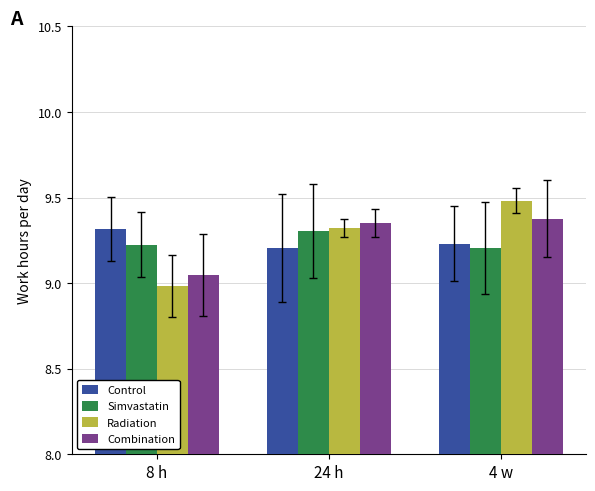

How many groups of bars are there?

3